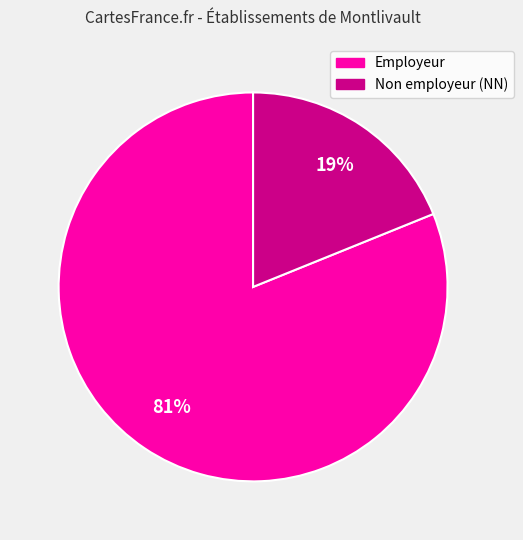

To the nearest percent, what is the difference between the largest and smallest slice percentages?

62%